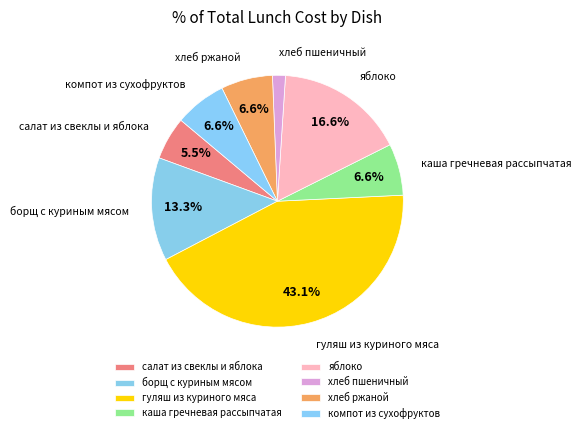

To the nearest percent, what percentage of the pie is хлеб пшеничный?

2%